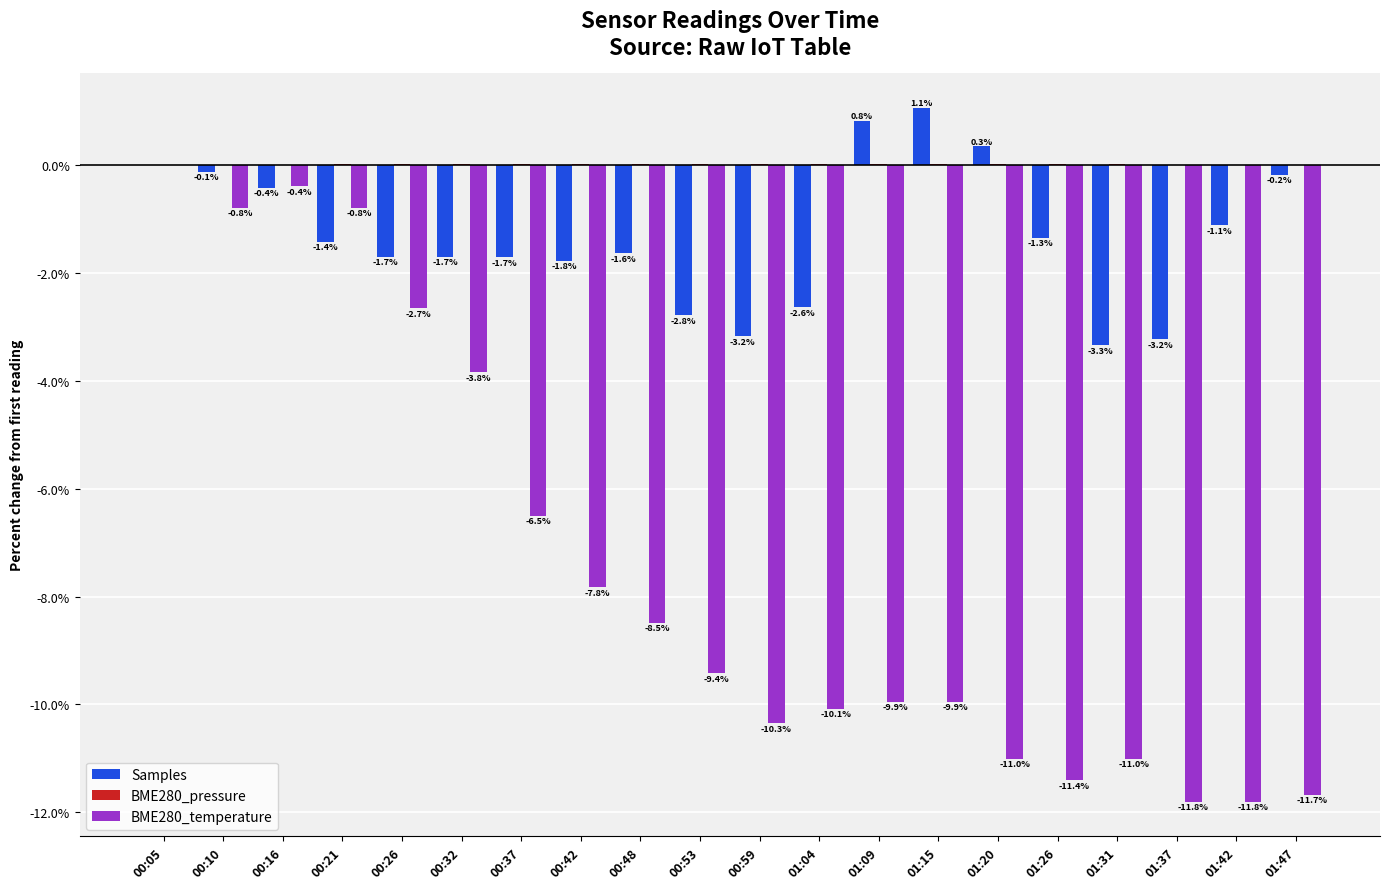

Count the number of categories in the chart.

20